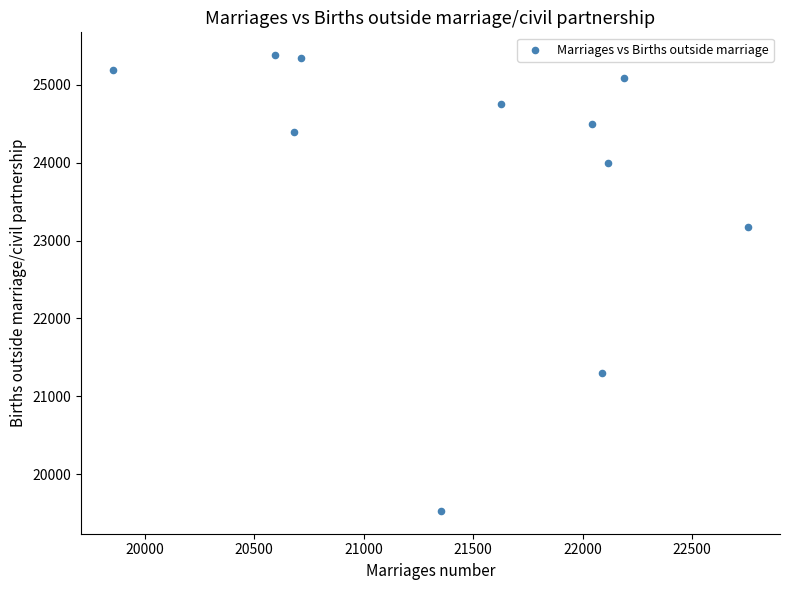

What is the average X value?

21456